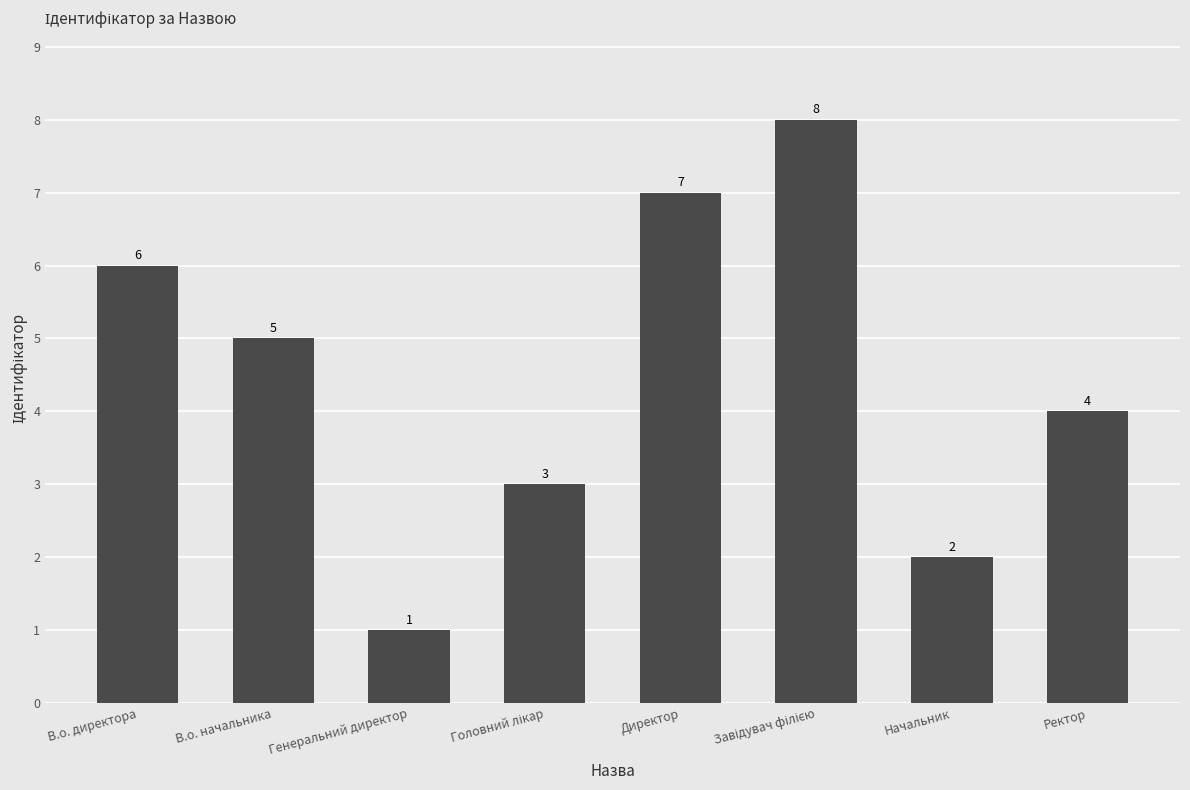

Where does the data first go above 5?

В.о. директора